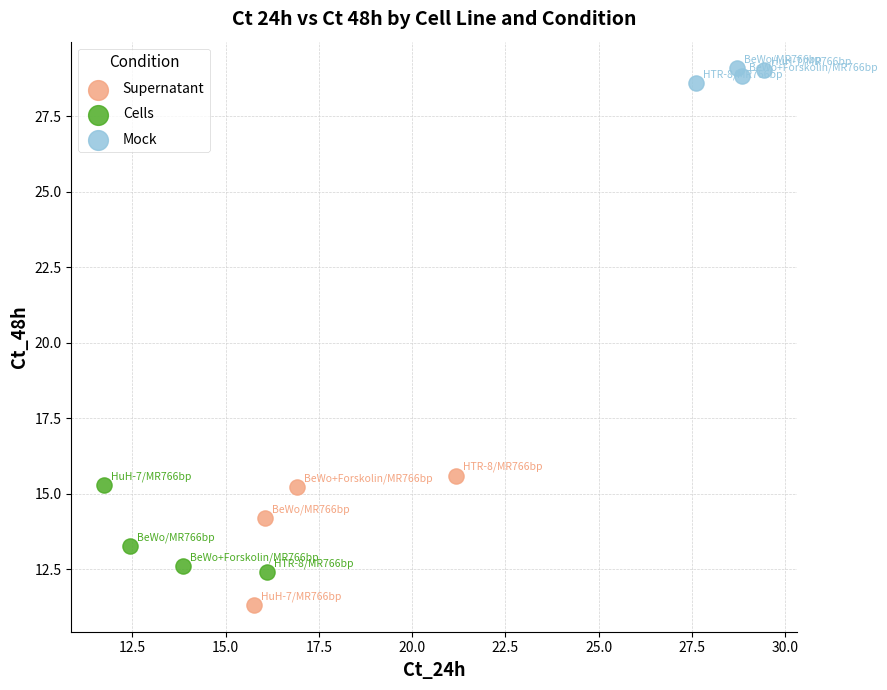

Which series contains the lowest Y value?

Supernatant